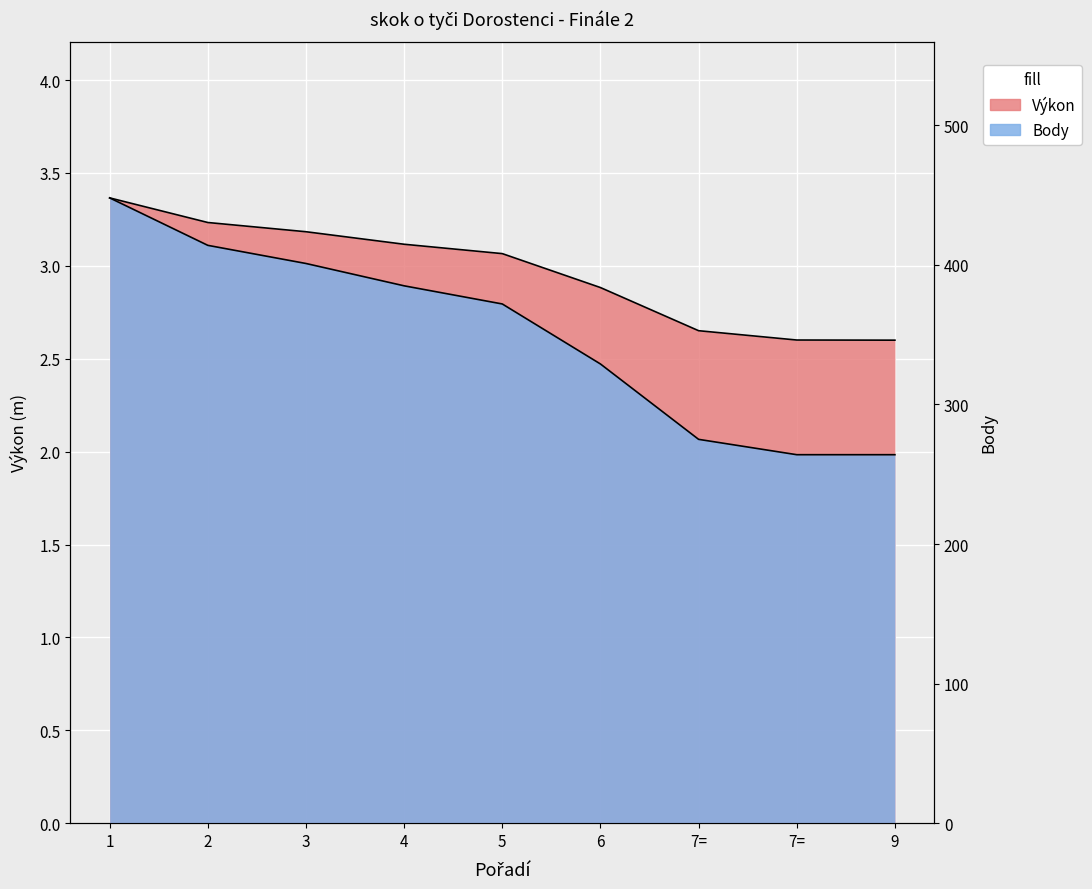

How many data points does each series have?

9